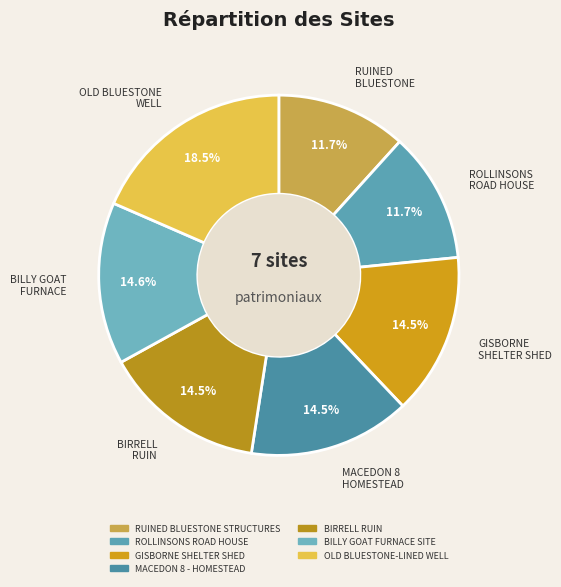

Between OLD BLUESTONE-LINED WELL and RUINED BLUESTONE STRUCTURES, which is larger?

OLD BLUESTONE-LINED WELL